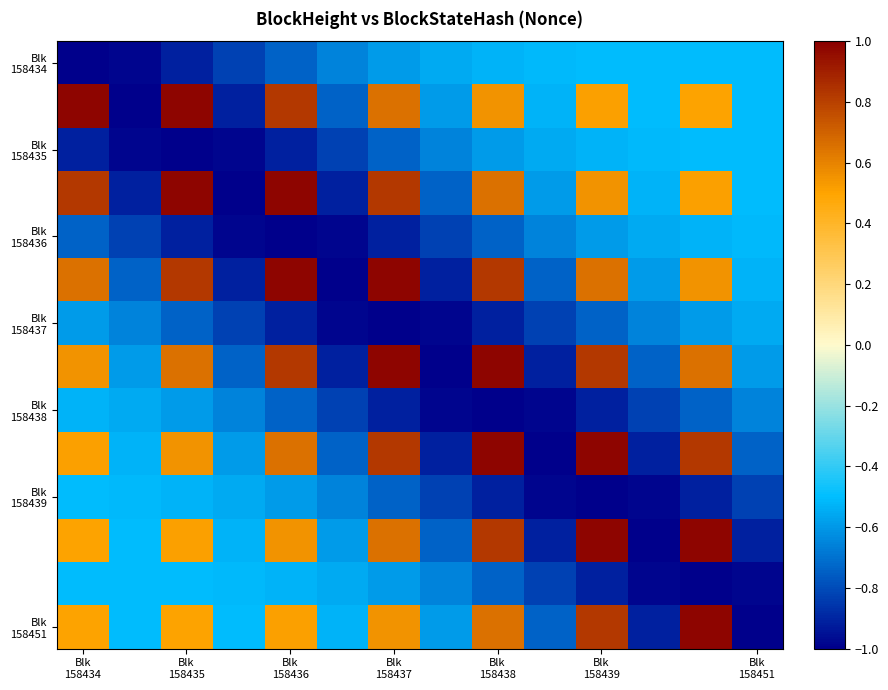

How many categories are shown in the chart?

14